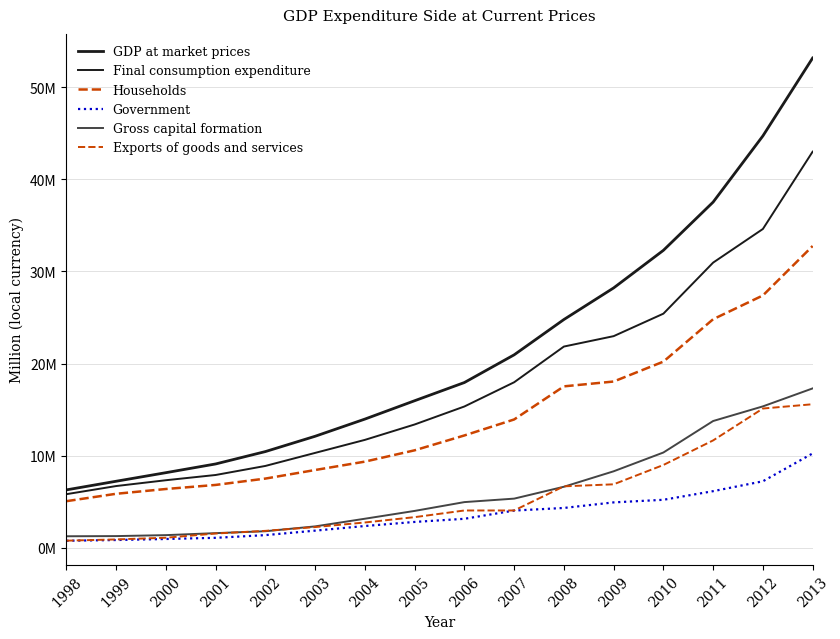

Which category has the lowest value in the Exports of goods and services series?

1998